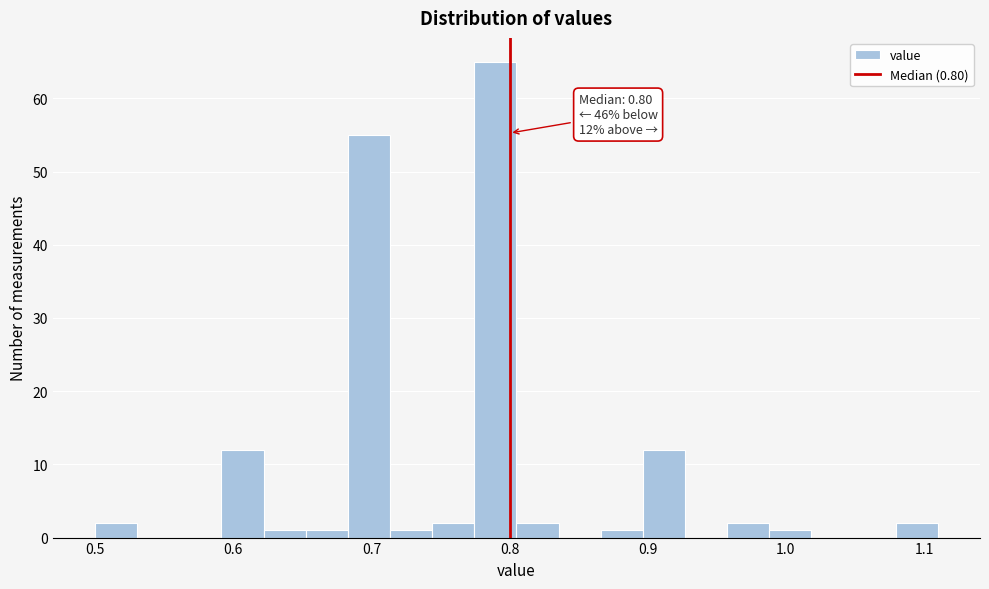

Around what value on the x-axis is the tallest bar? Give the approximate position of its centre, as read against the axis.

0.79